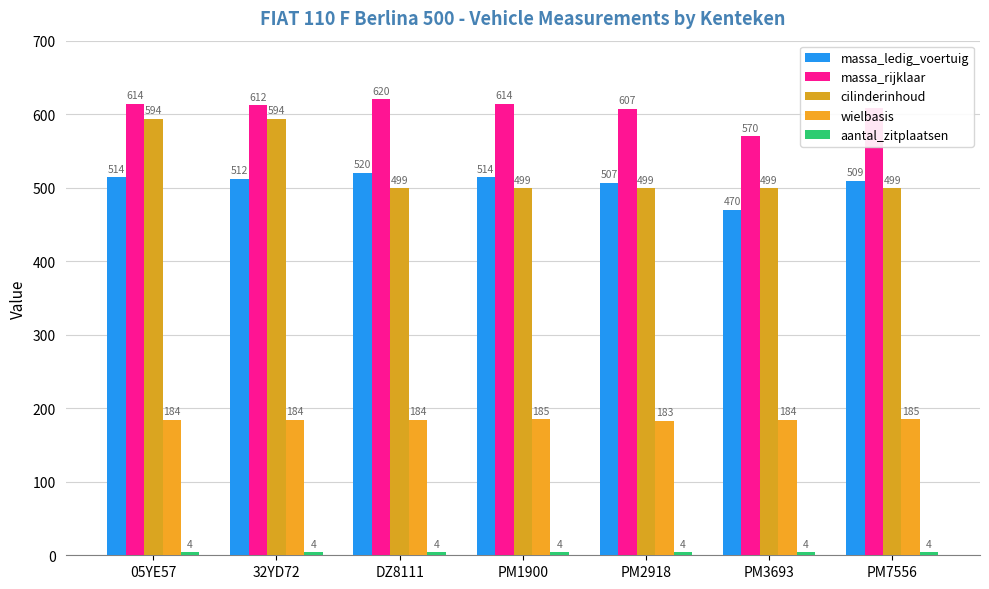

What is the difference between the highest and lowest values at DZ8111?

616